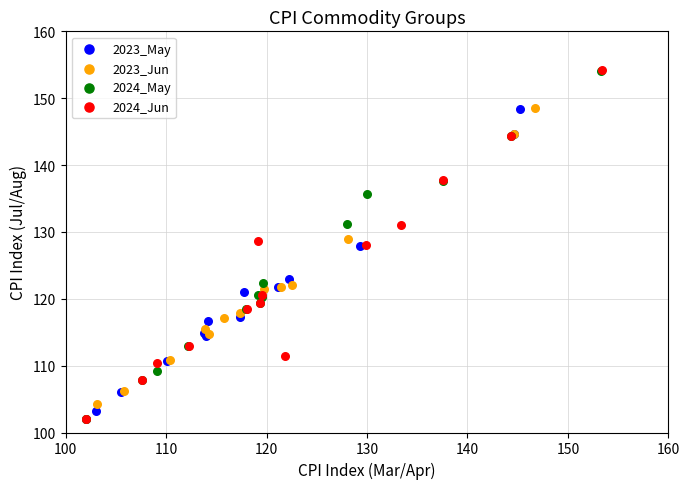

Which series has the widest spread of Y values?

2024_Jun